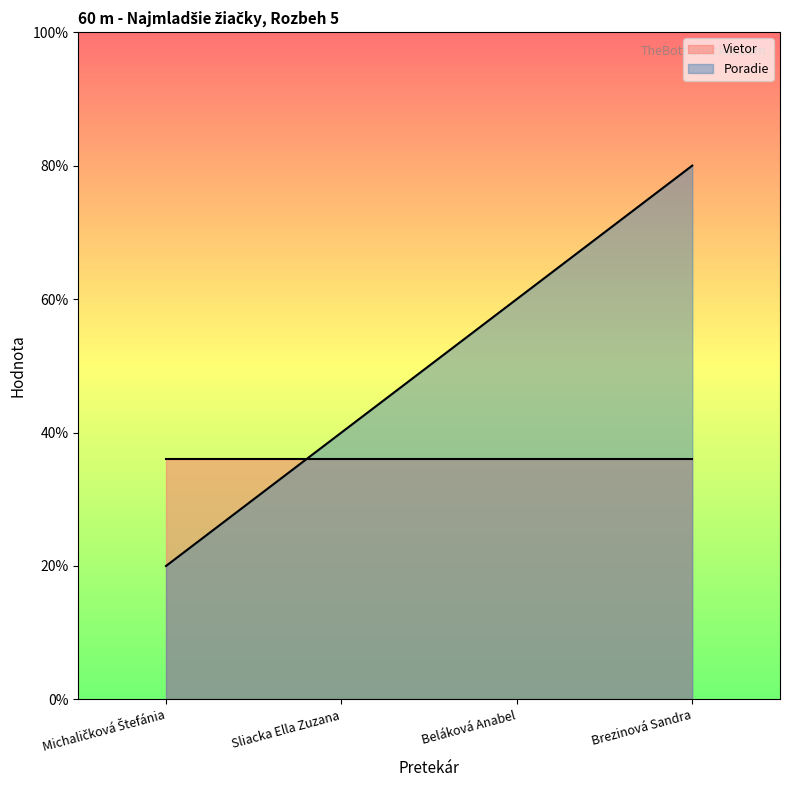

What is the difference between the second highest and second lowest values?

1